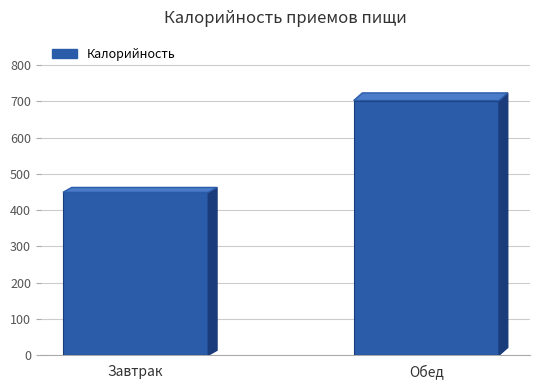

True or false: the data shows 134.0 at Завтрак.

False